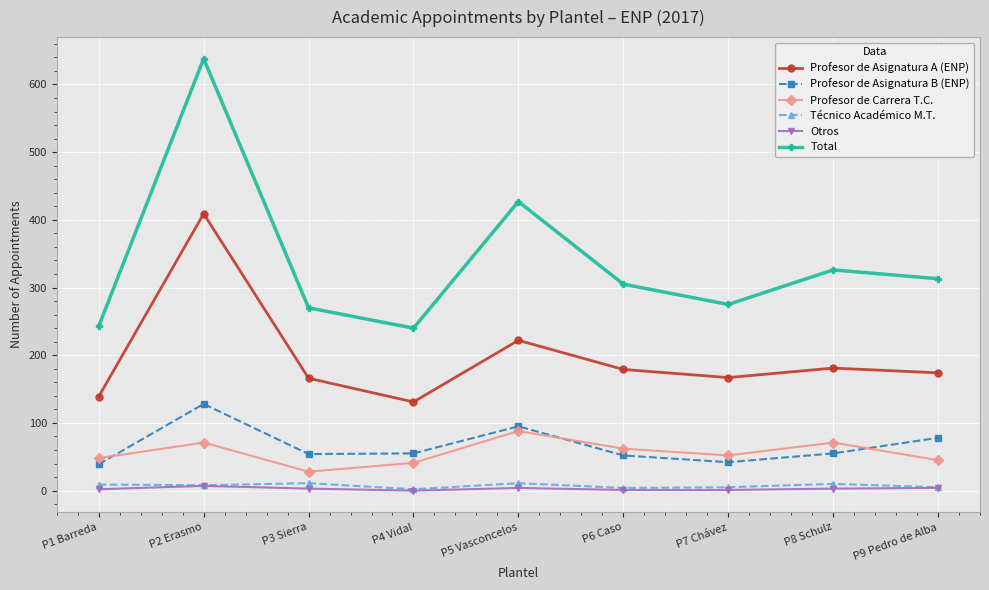

The value of Profesor de Asignatura B (ENP) at P6 Caso is 52. True or false?

True